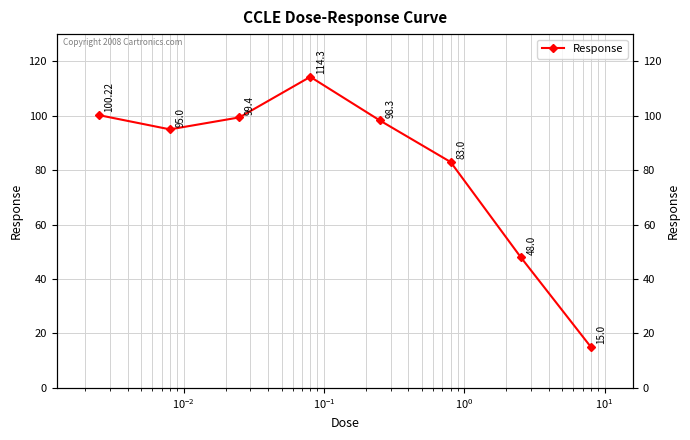

What is the average value?

81.7